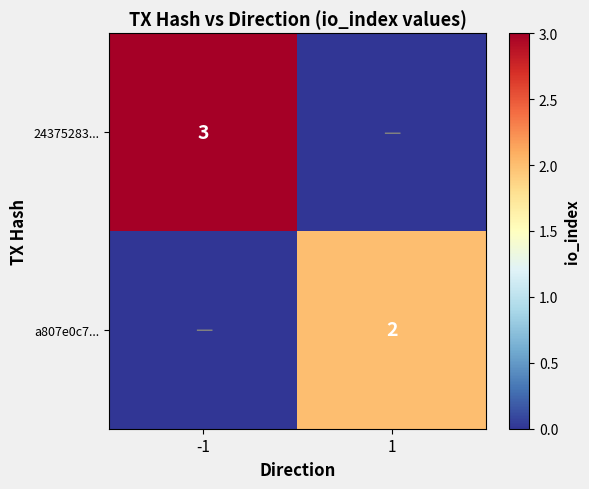

Is the value of 24375283... at -1 greater than the value of a807e0c7... at 1?

Yes